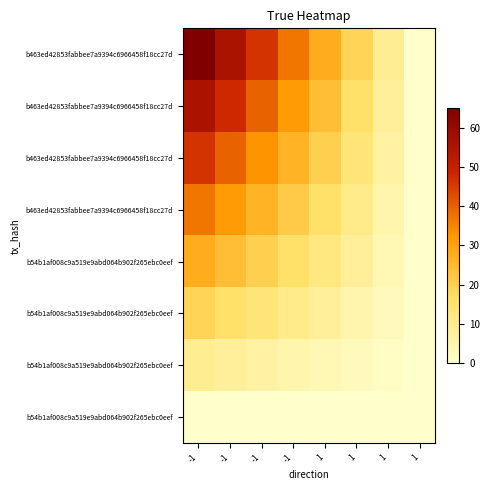

Which has a higher value, -1 or -1?

-1